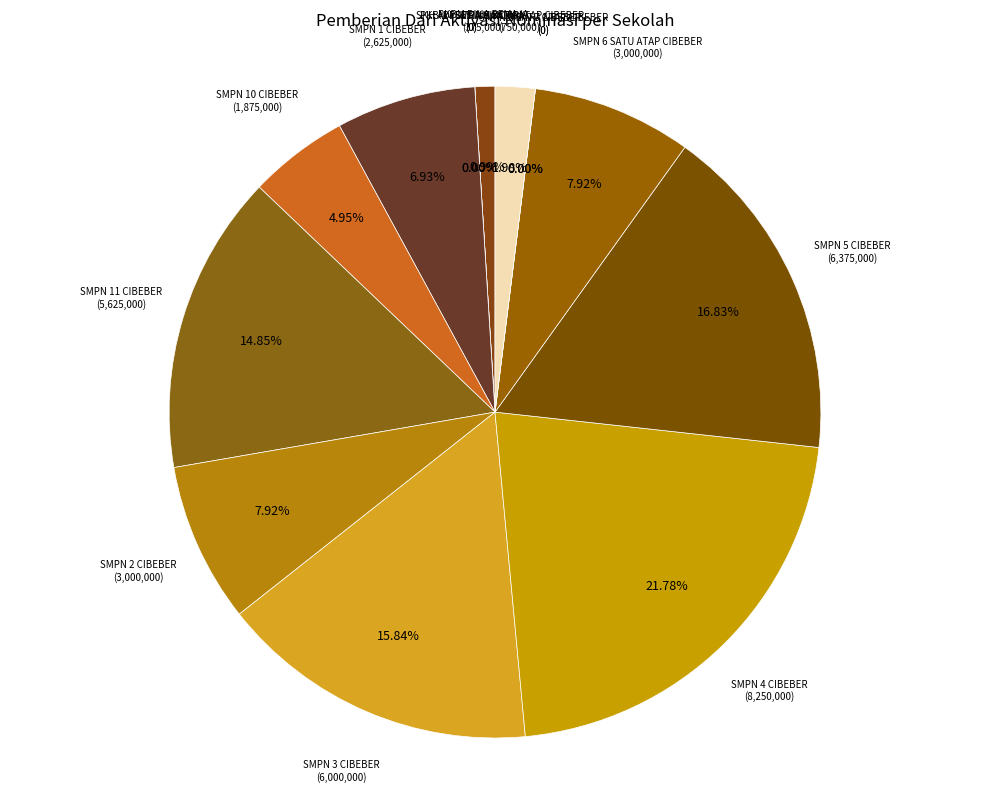

Is there a majority slice in this chart?

No